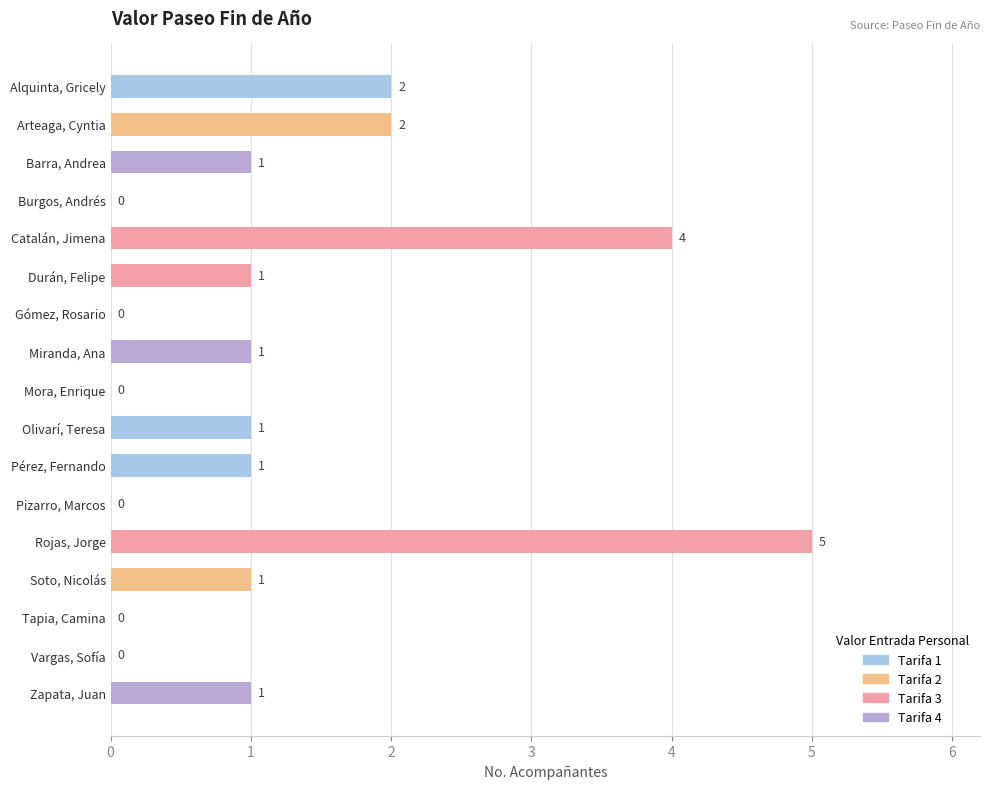

How many positive values are there?

11